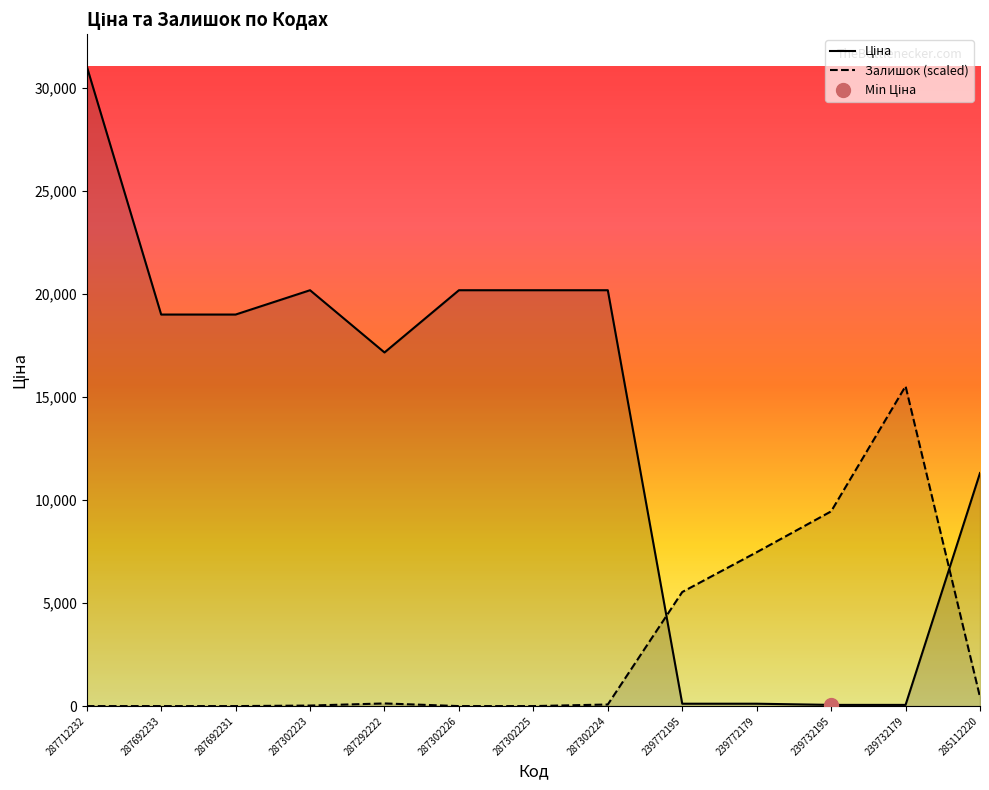

What is the label of the 4th point from the left?

287302223